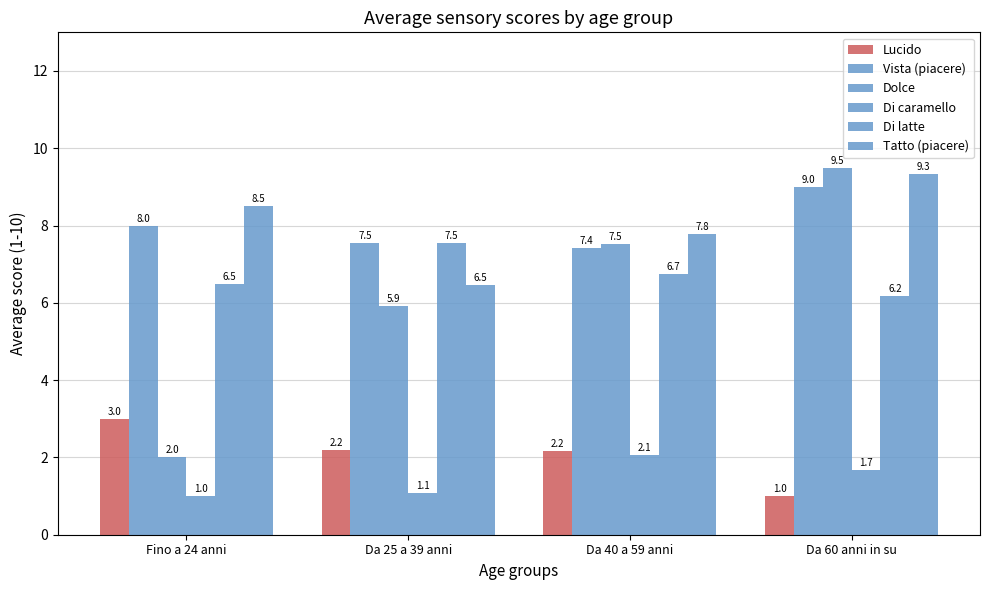

Does the chart contain any negative values?

No